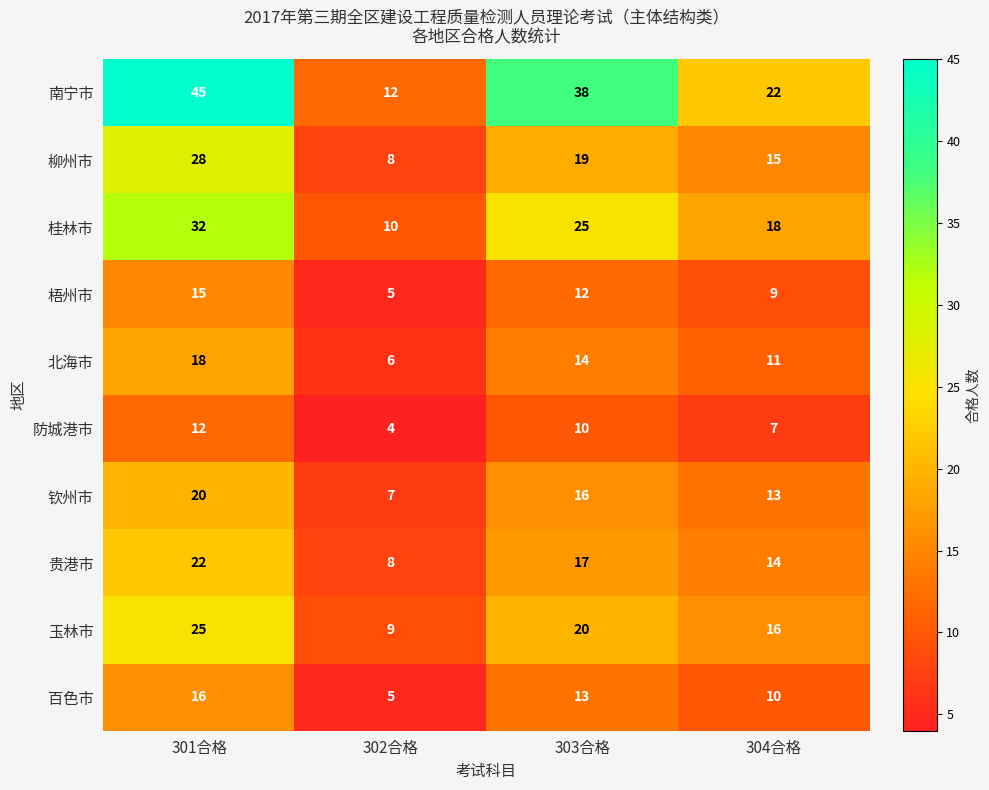

At which category is the sum across all series the highest?

301合格